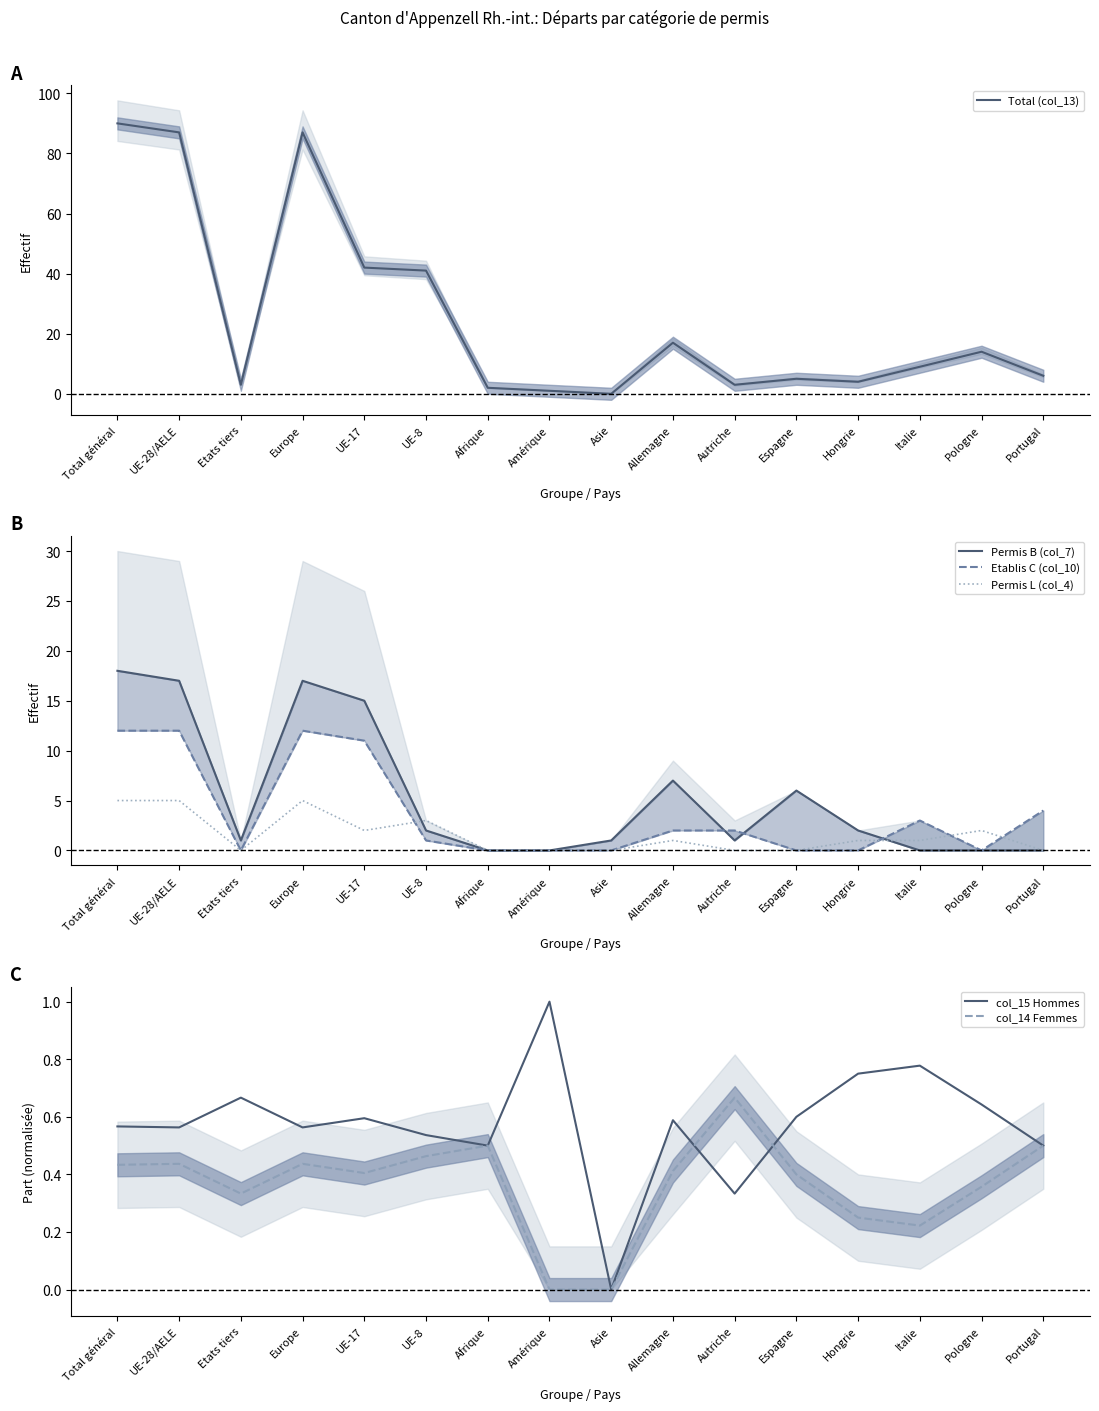

Reading left to right, extract all data points from this chart.

Total (col_13): 90.0	87.0	3.0	87.0	42.0	41.0	2.0	1.0	0.0	17.0	3.0	5.0	4.0	9.0	14.0	6.0
Permis B (col_7): 18.0	17.0	1.0	17.0	15.0	2.0	0.0	0.0	1.0	7.0	1.0	6.0	2.0	0.0	0.0	0.0
Etablis C (col_10): 12.0	12.0	0.0	12.0	11.0	1.0	0.0	0.0	0.0	2.0	2.0	0.0	0.0	3.0	0.0	4.0
Permis L (col_4): 5.0	5.0	0.0	5.0	2.0	3.0	0.0	0.0	0.0	1.0	0.0	0.0	1.0	1.0	2.0	0.0
col_15 Hommes: 0.6	0.6	0.7	0.6	0.6	0.5	0.5	1.0	0.0	0.6	0.3	0.6	0.8	0.8	0.6	0.5
col_14 Femmes: 0.4	0.4	0.3	0.4	0.4	0.5	0.5	0.0	0.0	0.4	0.7	0.4	0.2	0.2	0.4	0.5